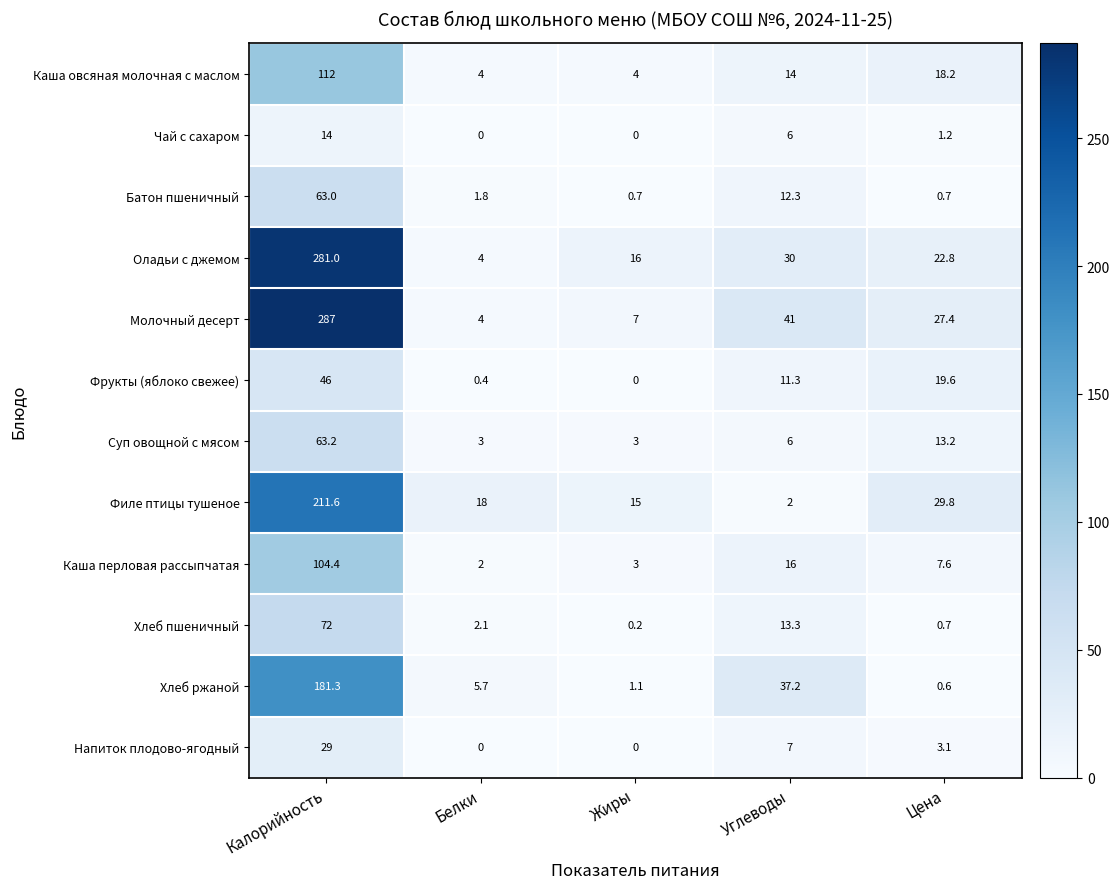

What is the sum of the Хлеб ржаной values at Углеводы and Калорийность?

218.5